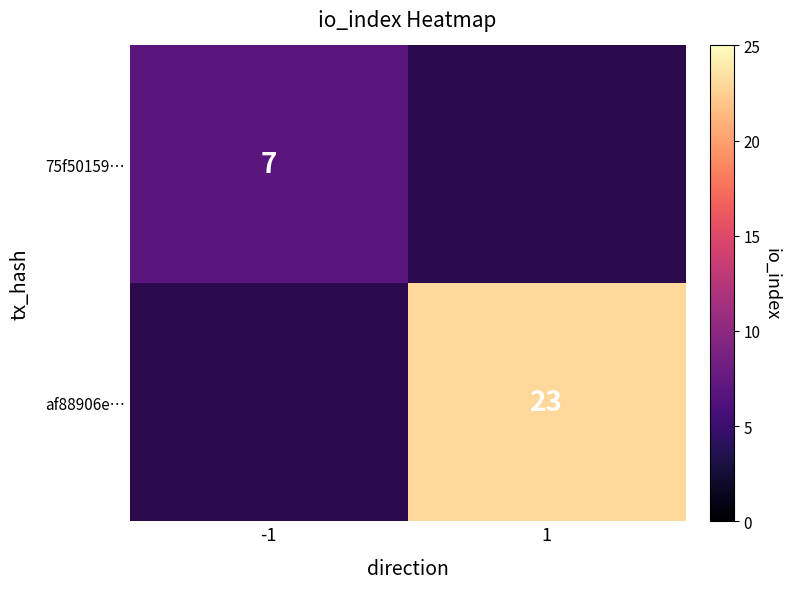

Is the value of af88906e… at 1 greater than the value of 75f50159… at -1?

Yes